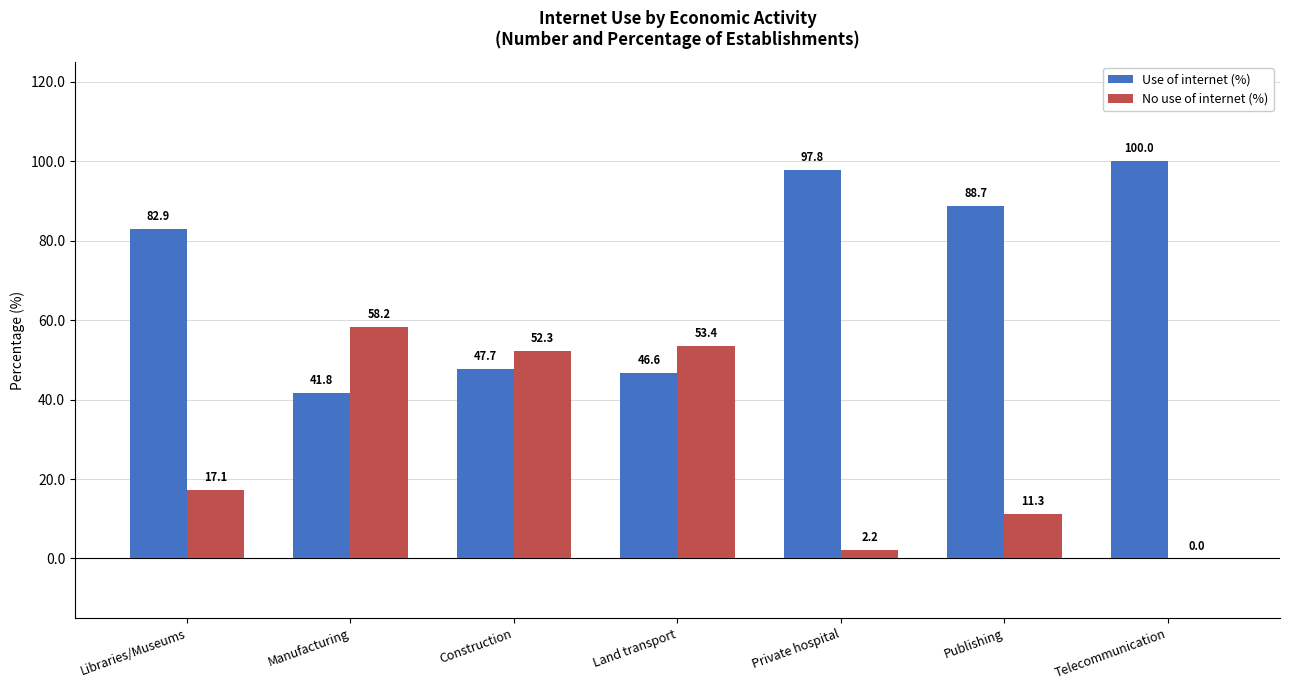

What is the total value across all series at Publishing?

100.0